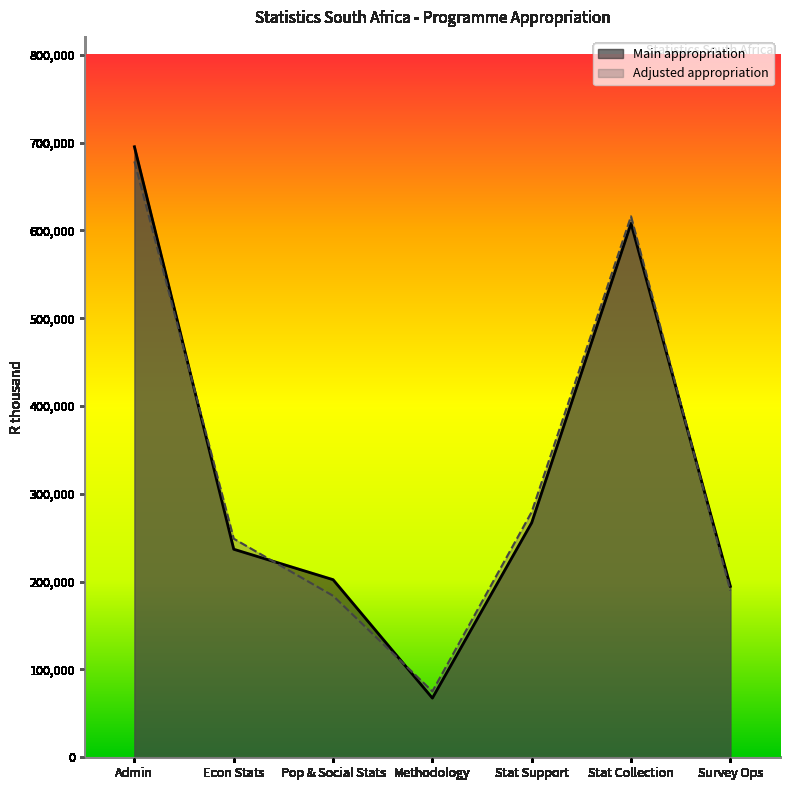

How many data points in Main appropriation are above 236921?

3